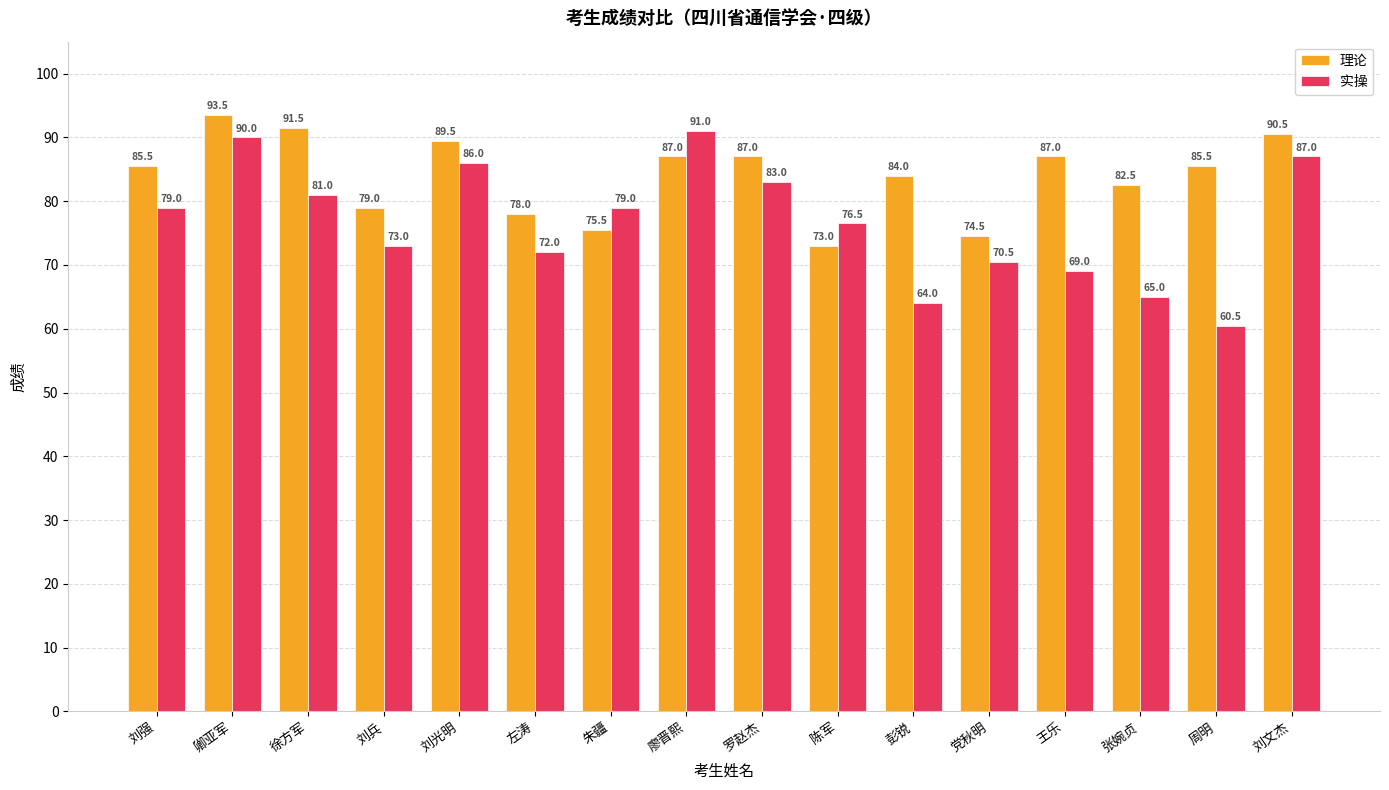

Are the bars grouped side by side (vs. stacked)?

Yes